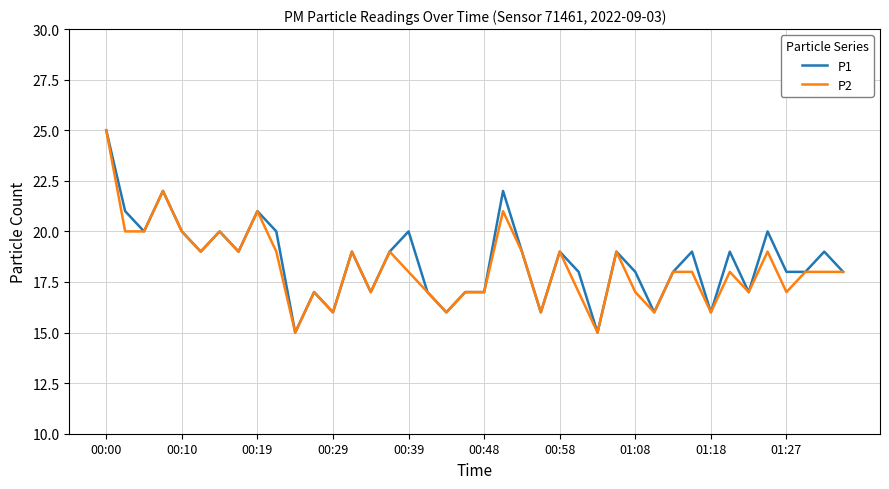

What is the difference between the maximum and minimum values in the P2 series?

10